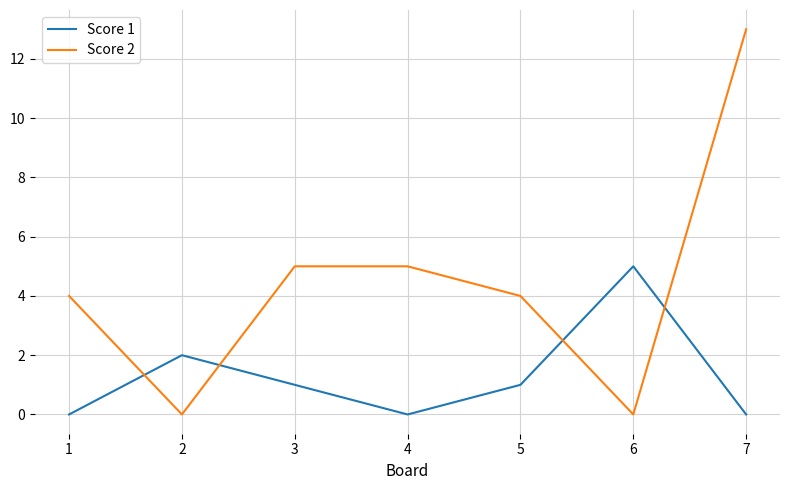

Reading left to right, extract all data points from this chart.

Score 1: 1=0	2=2	3=1	4=0	5=1	6=5	7=0
Score 2: 1=4	2=0	3=5	4=5	5=4	6=0	7=13